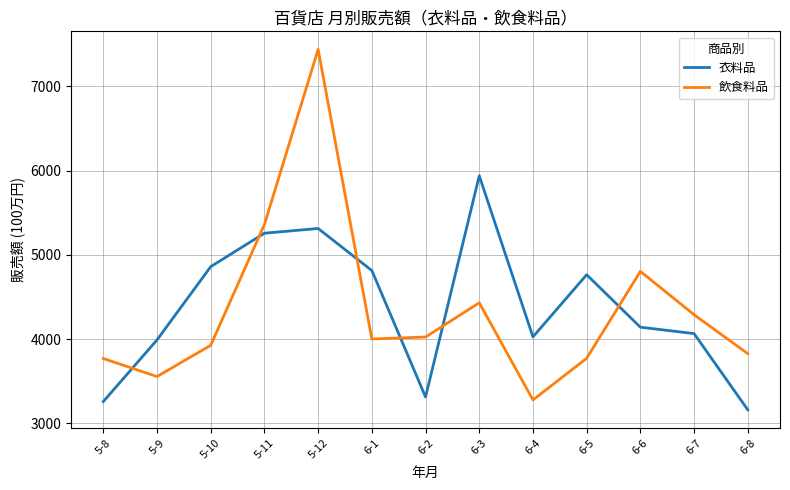

The value of 飲食料品 at 6-2 is 6043. True or false?

False